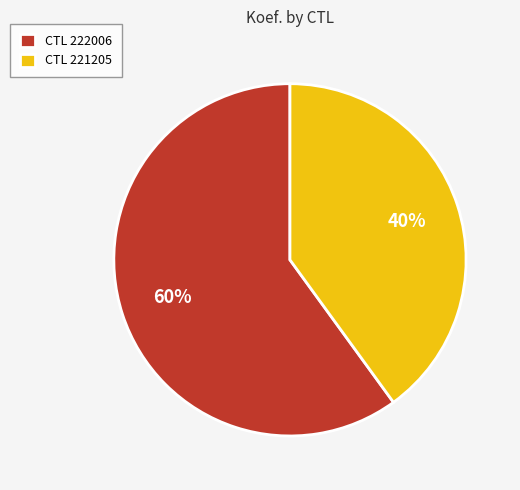

To the nearest percent, what is the average slice percentage?

50%